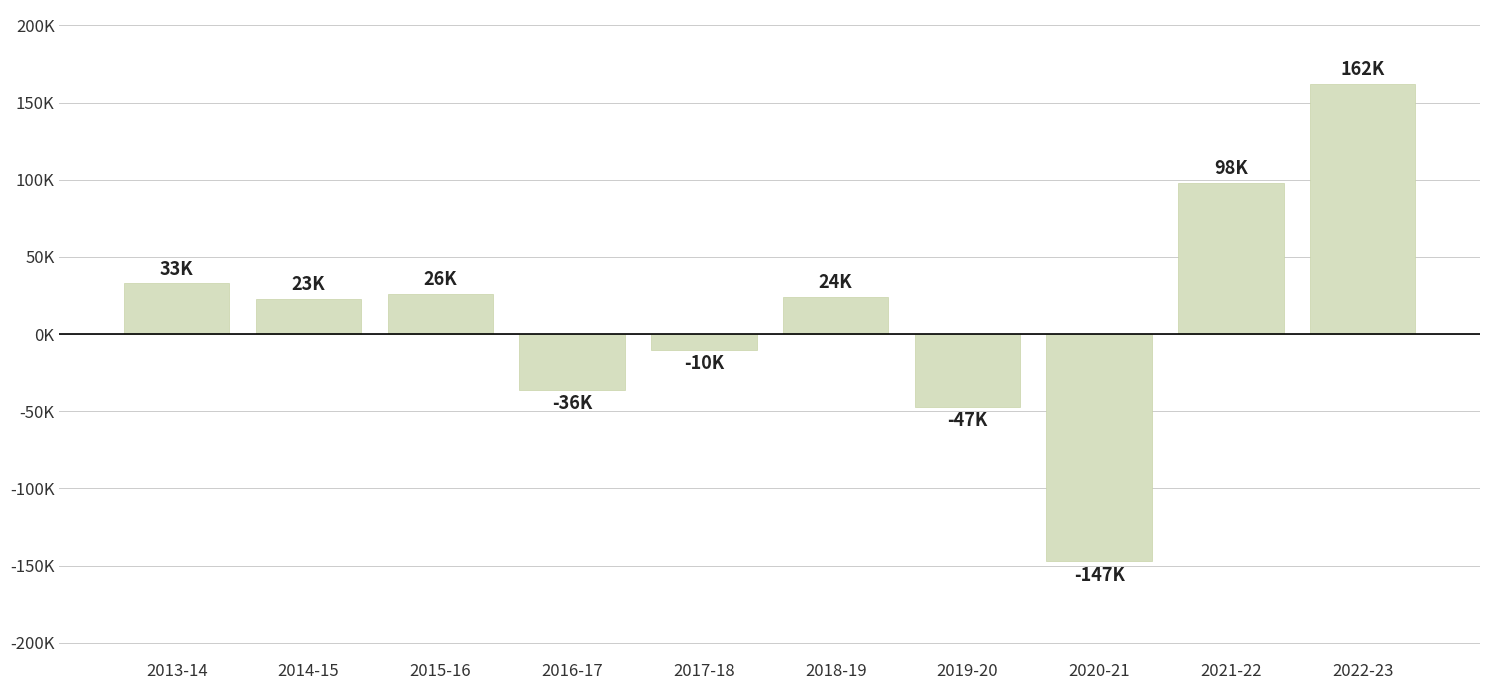

At which label does the data first exceed 24000?

2013-14